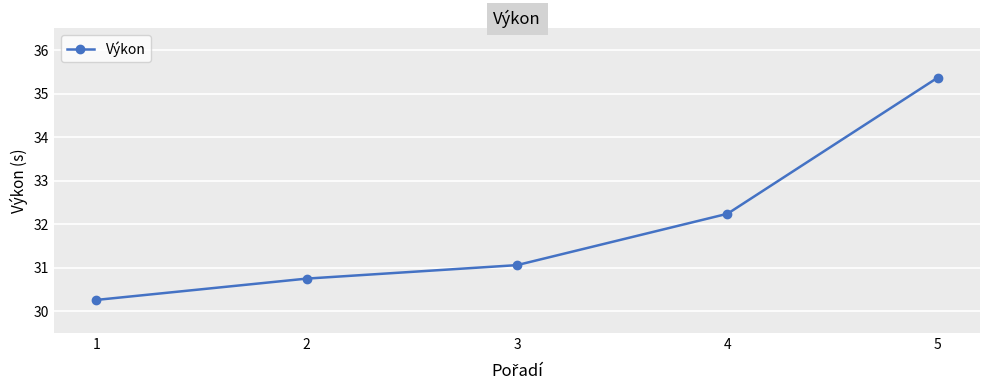

List the labels in order of value, smallest first.

1, 2, 3, 4, 5